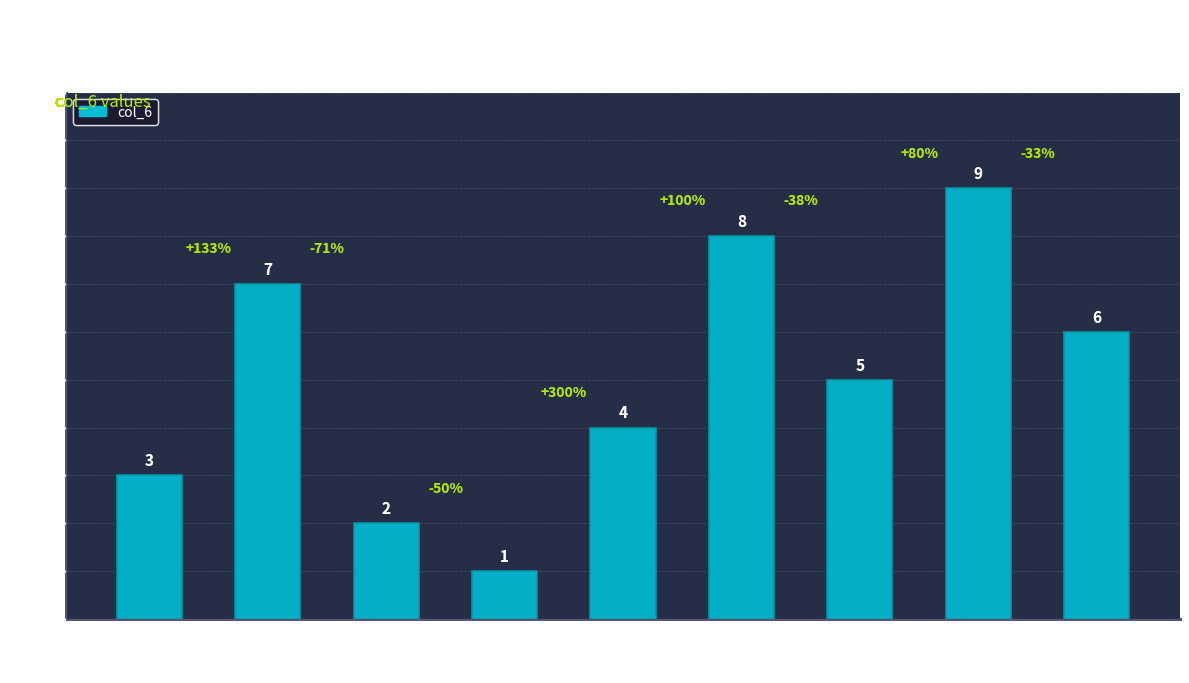

The value at 7 is 7. True or false?

False